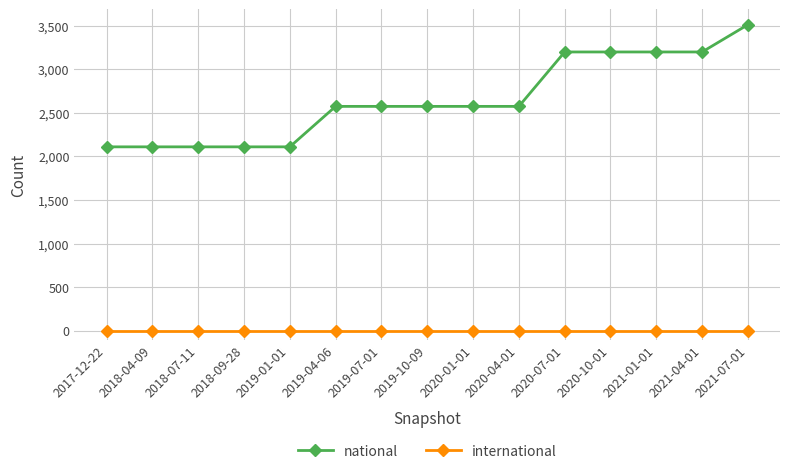

At which category is the sum across all series the highest?

2021-07-01